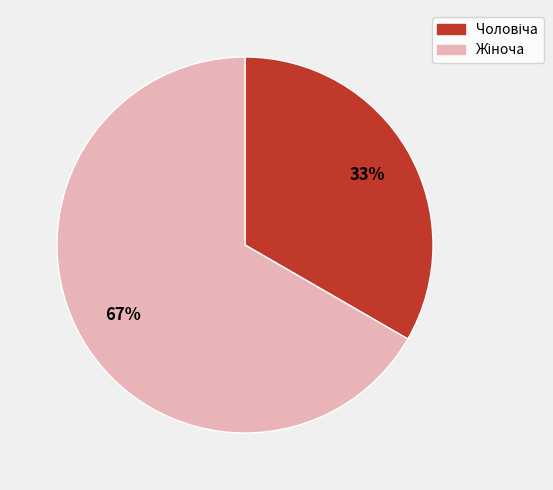

To the nearest percent, what is the average slice percentage?

50%